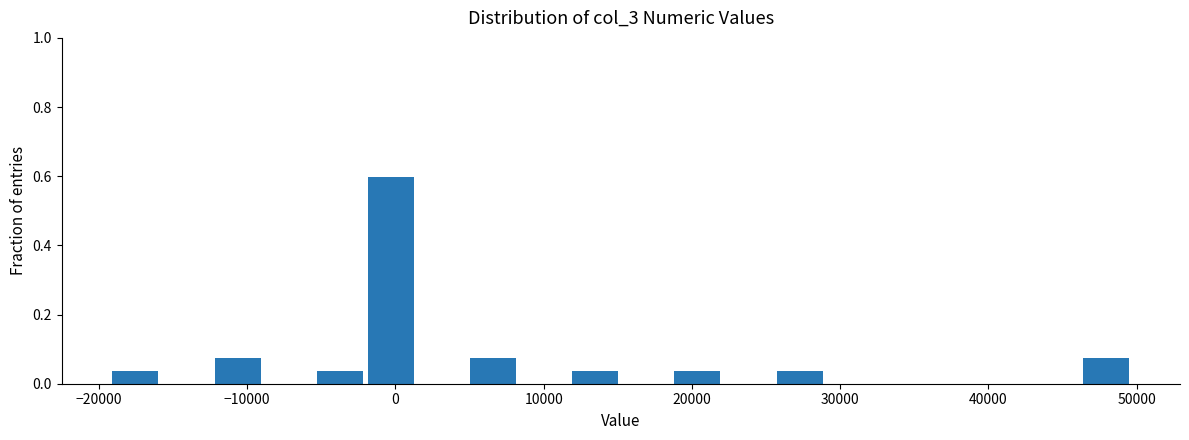

Read against the x-axis, roughly where is the centre of the tallest bar?

0